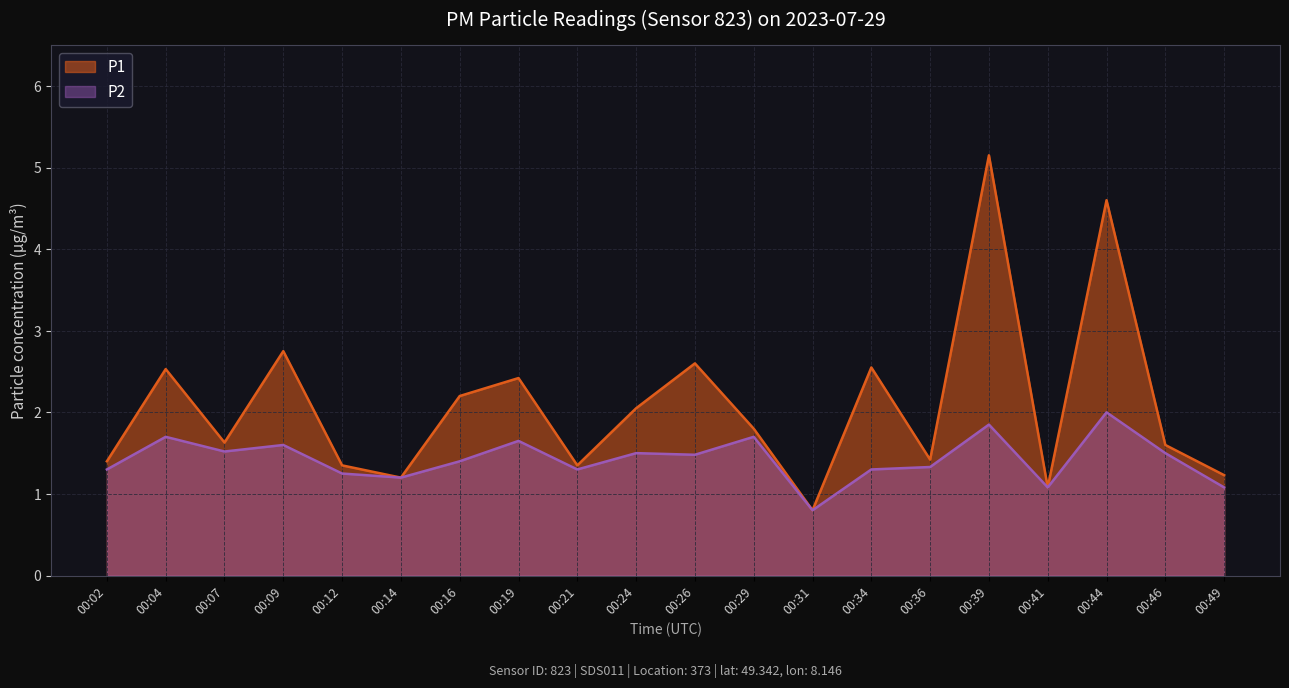

What is the sum of all P1 values?

41.7